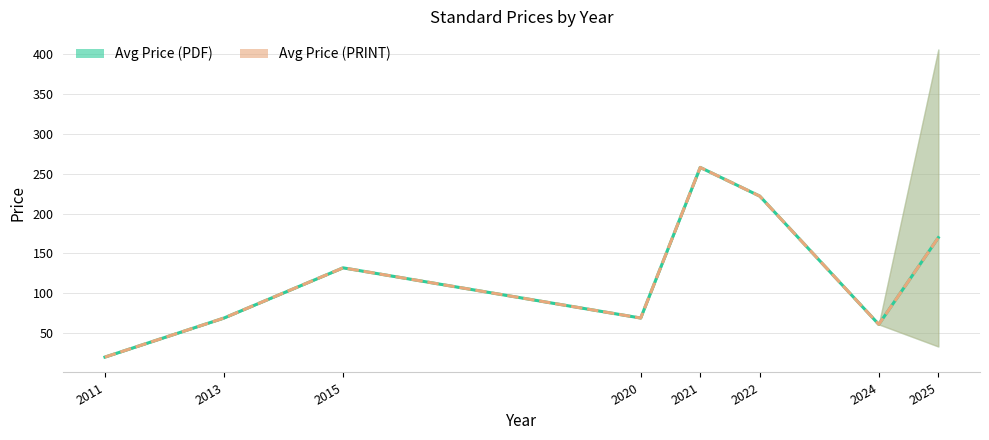

True or false: Avg Price (PDF) has more than 2 interior local peaks.

False